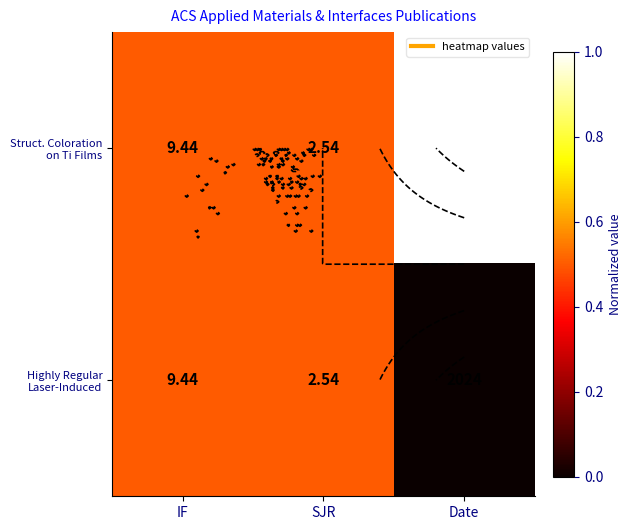

How many series are shown in this chart?

2